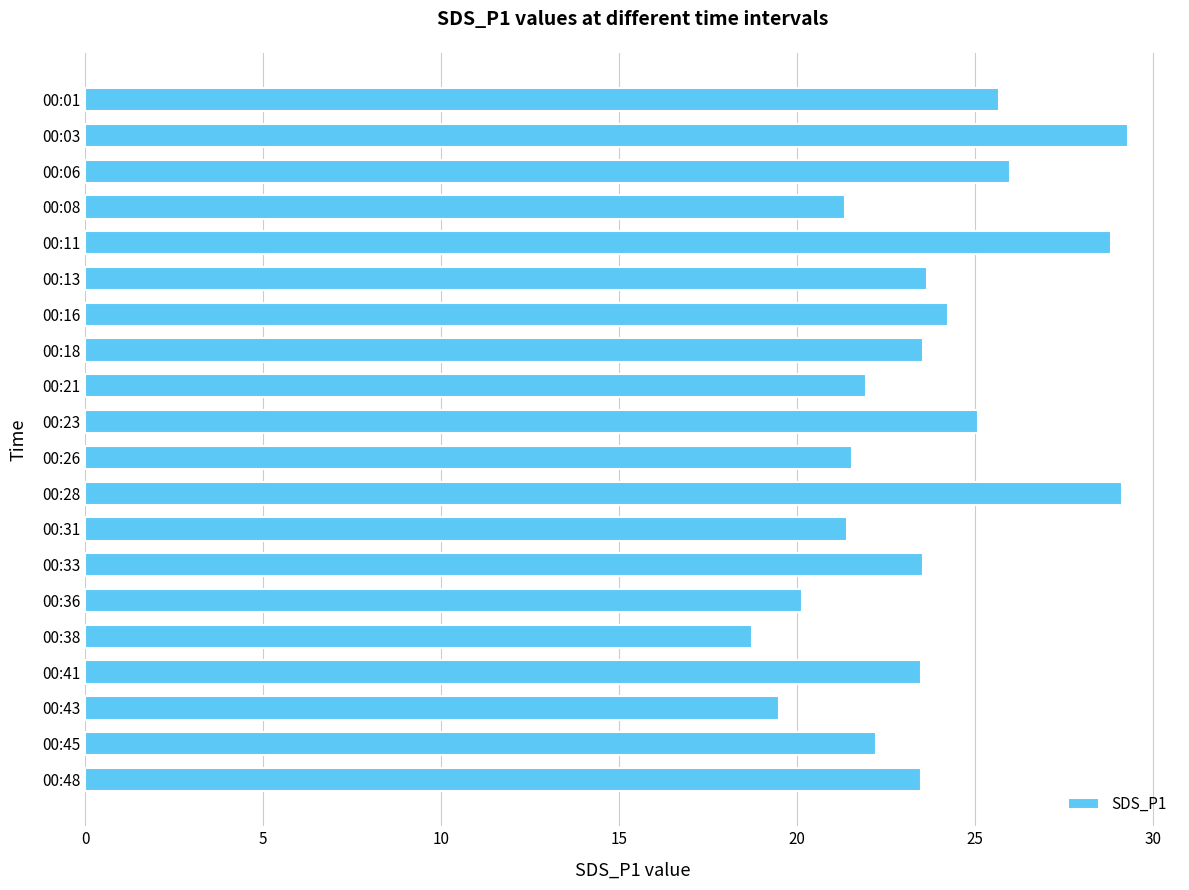

What is the change in value from 00:06 to 00:08?

-4.6